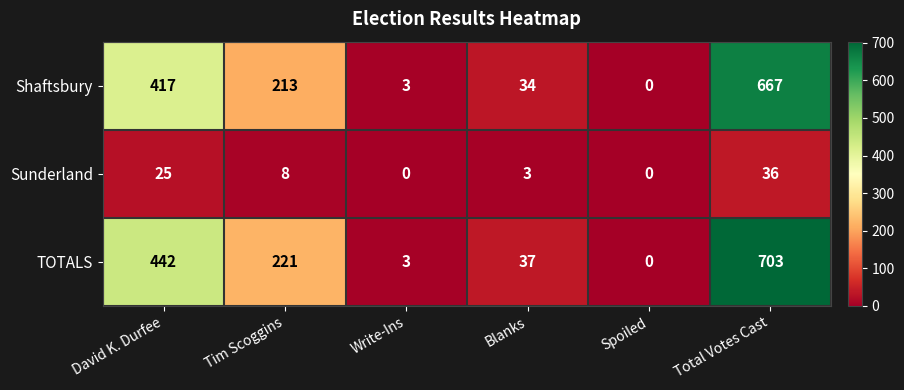

True or false: TOTALS has a value of 3 at Write-Ins.

True